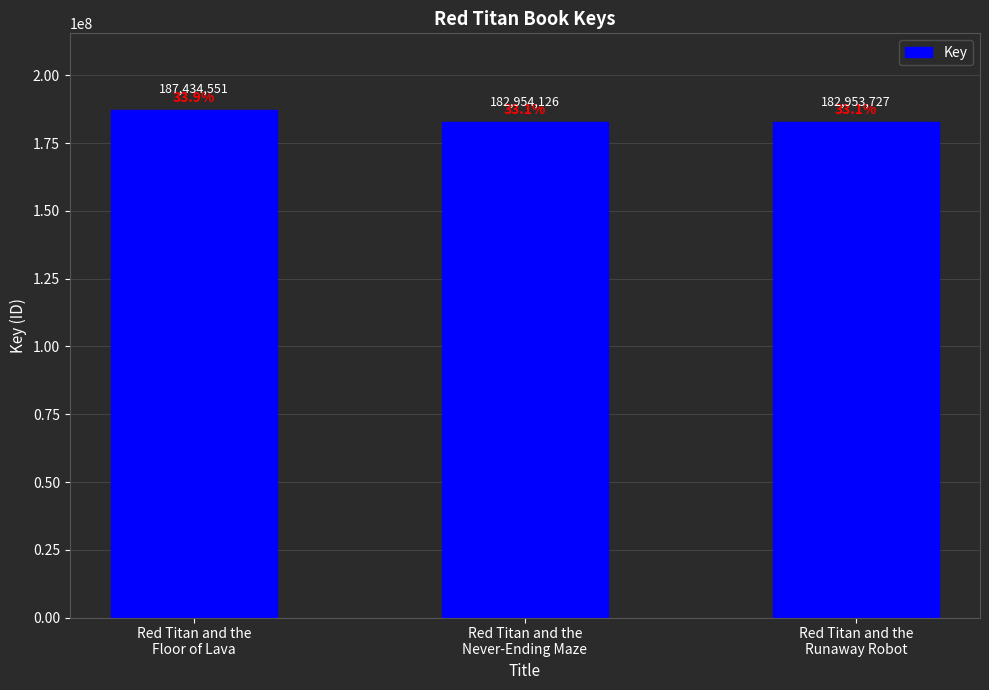

True or false: the data shows 182954126 at Red Titan and the
Never-Ending Maze.

True